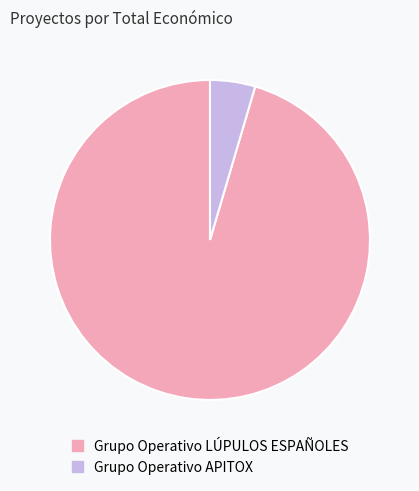

What is the largest slice in the pie chart?

Grupo Operativo LÚPULOS ESPAÑOLES